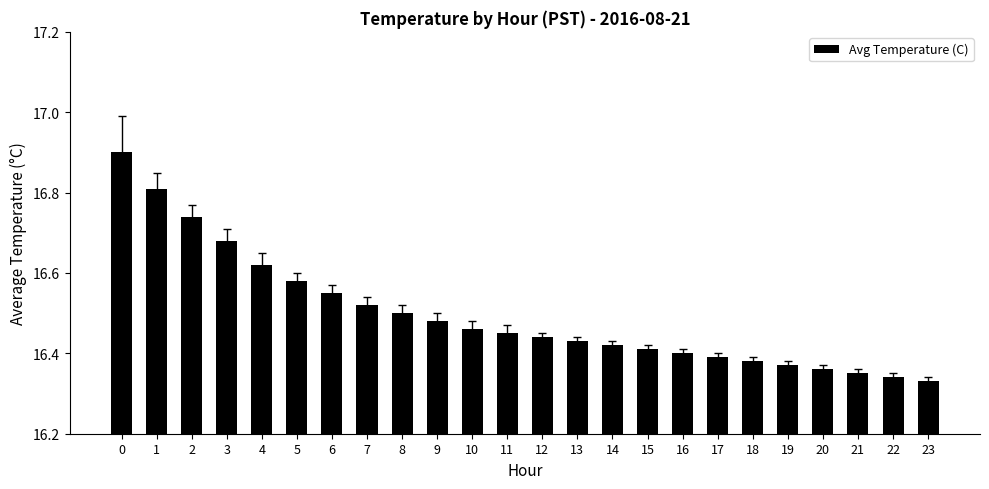

How many values are between 16 and 17?

24